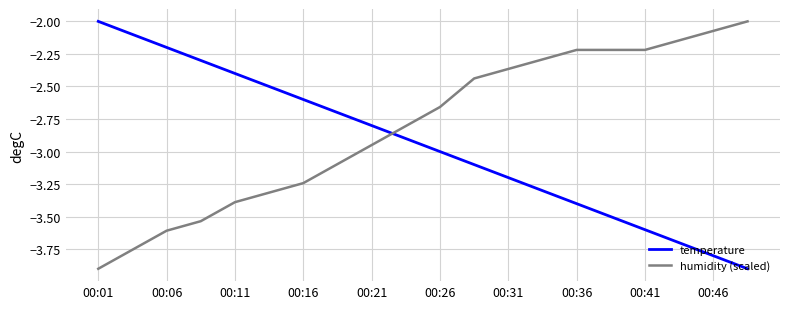

What is the difference between the maximum and minimum values in the temperature series?

1.9